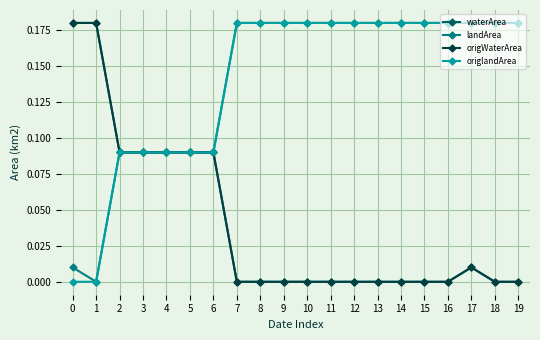

Between 2 and 14, which is larger?

2